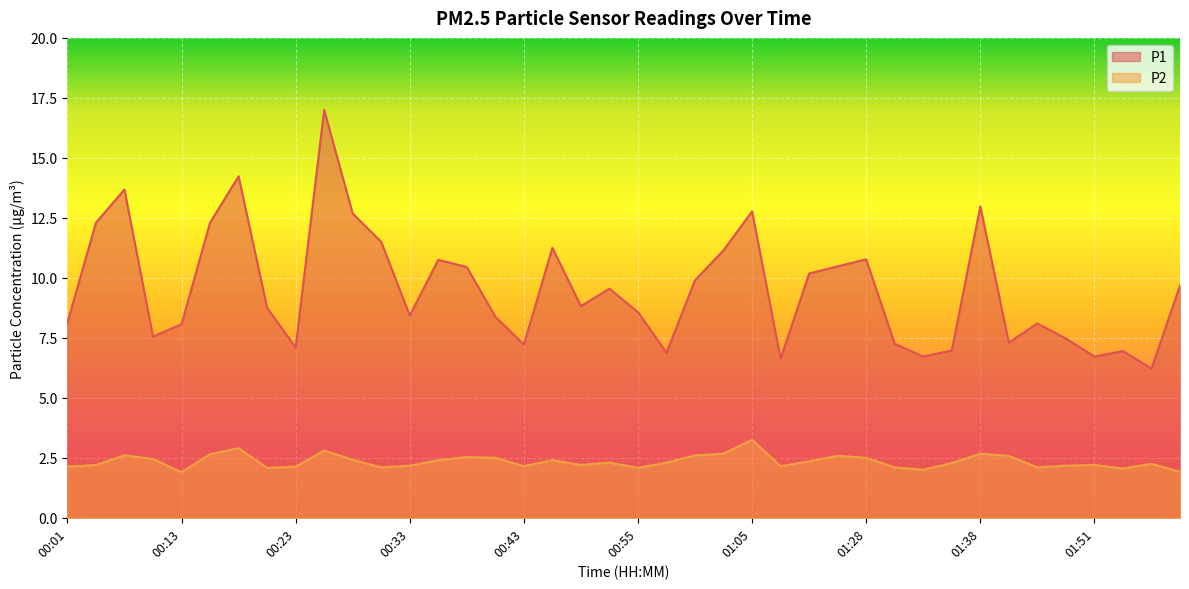

Where is the first local maximum for P1?

00:06